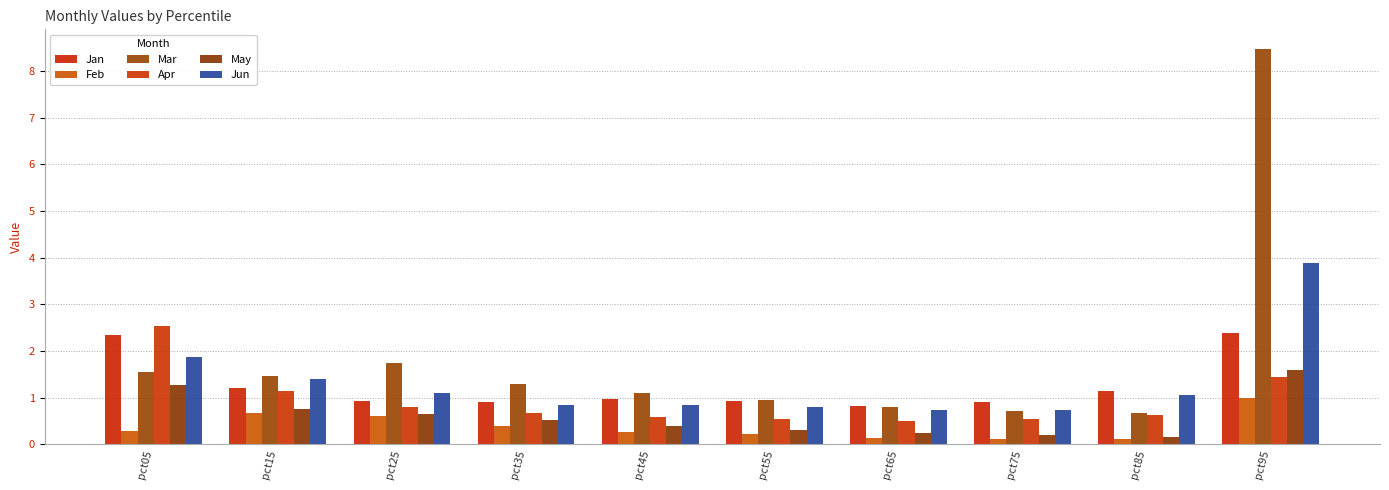

What are all the series names shown in the legend?

Jan, Feb, Mar, Apr, May, Jun